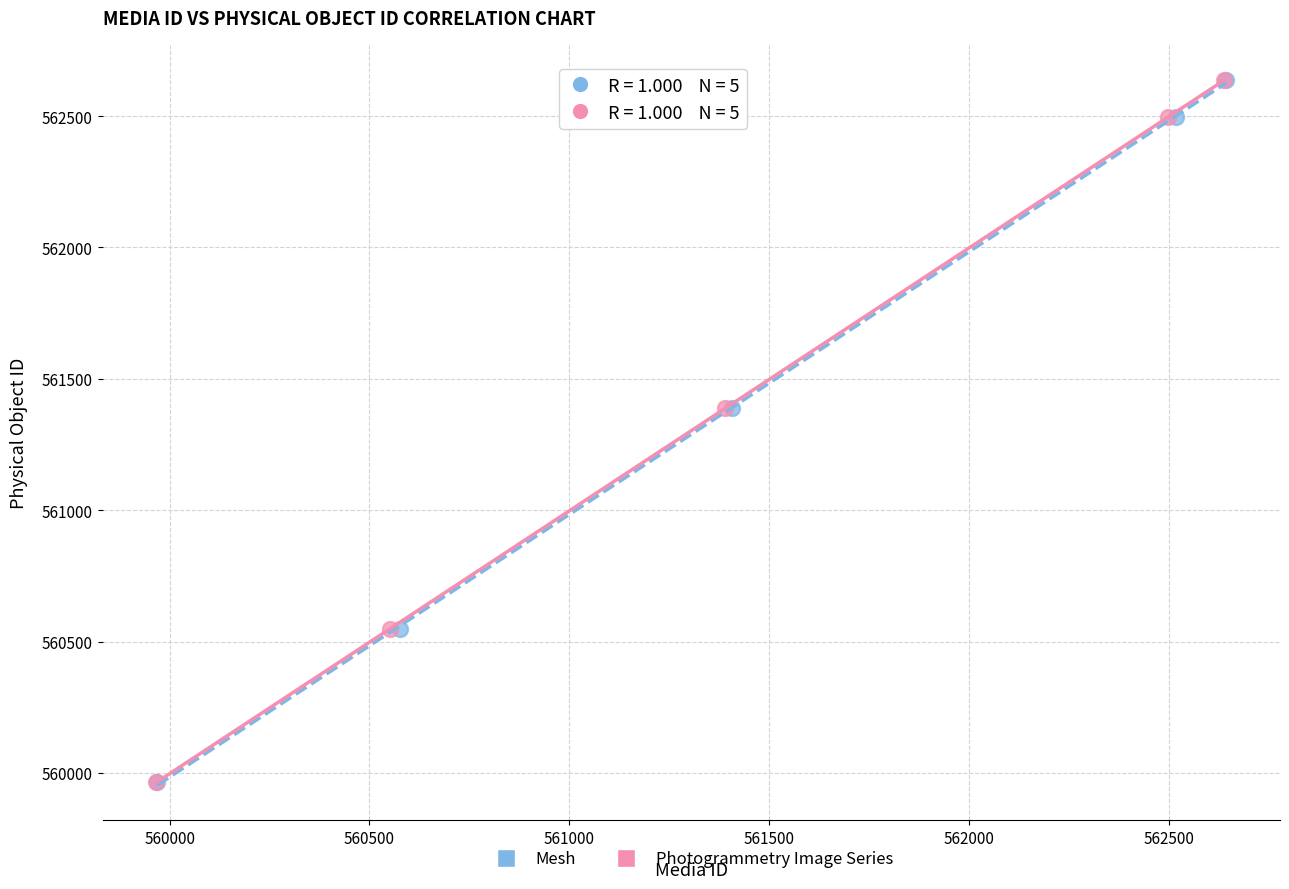

What are all the series names shown in the legend?

Mesh, Photogrammetry Image Series